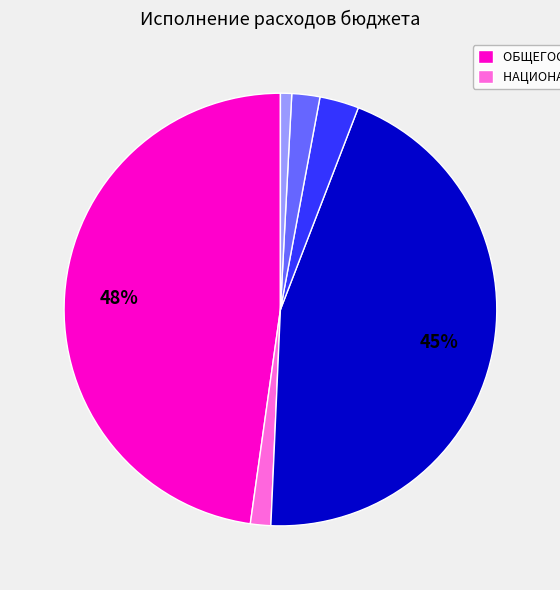

To the nearest percent, what is the difference between the largest and smallest slice percentages?

47%